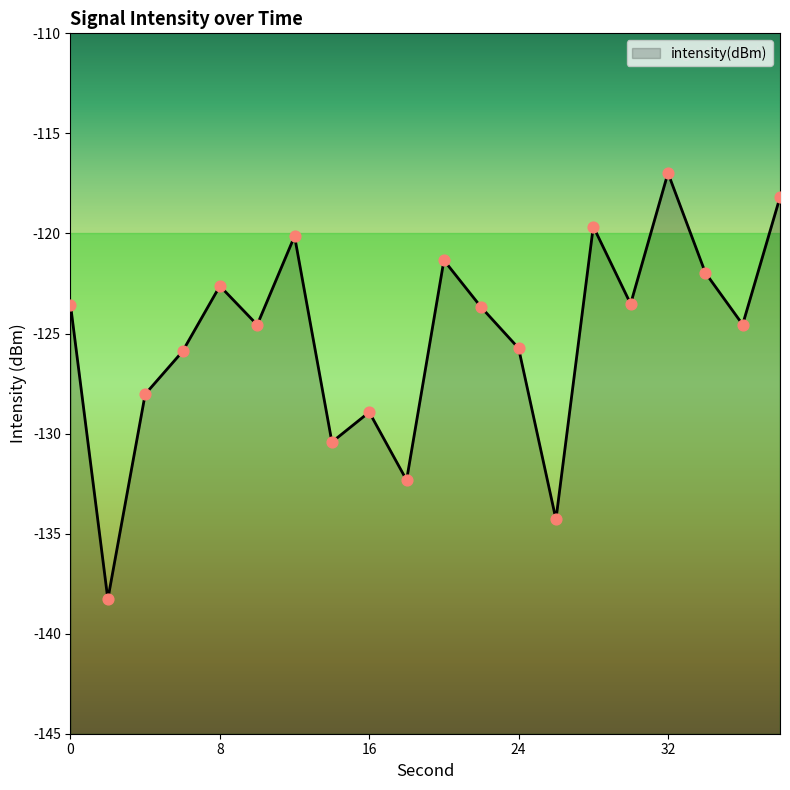

Which has a higher value, 6 or 26?

6